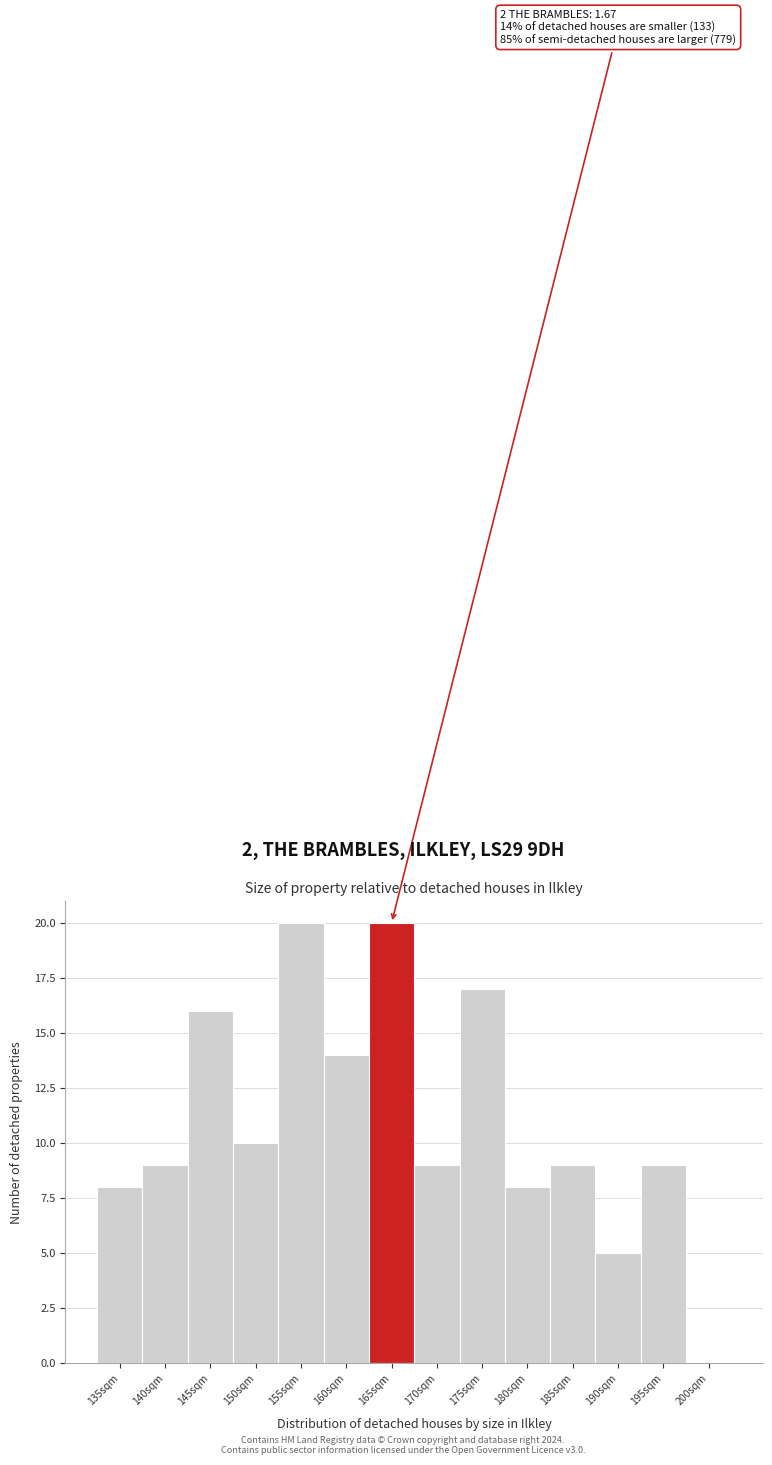

Reading right to left, transcribe all the data shown in this chart.

200sqm=0	195sqm=9	190sqm=5	185sqm=9	180sqm=8	175sqm=17	170sqm=9	165sqm=20	160sqm=14	155sqm=20	150sqm=10	145sqm=16	140sqm=9	135sqm=8